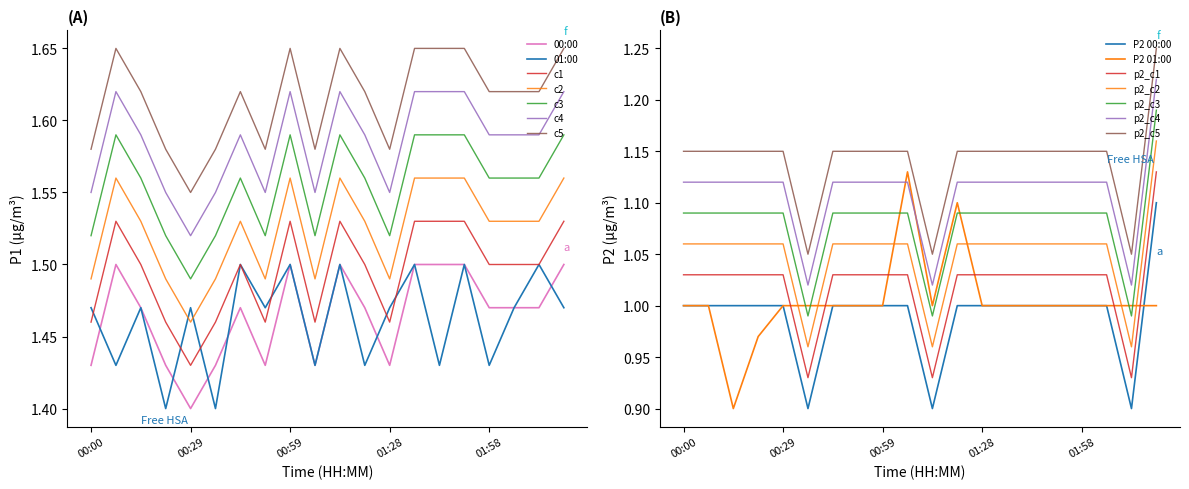

What is the value of the 01:00 point at the 19th from the left?

1.5